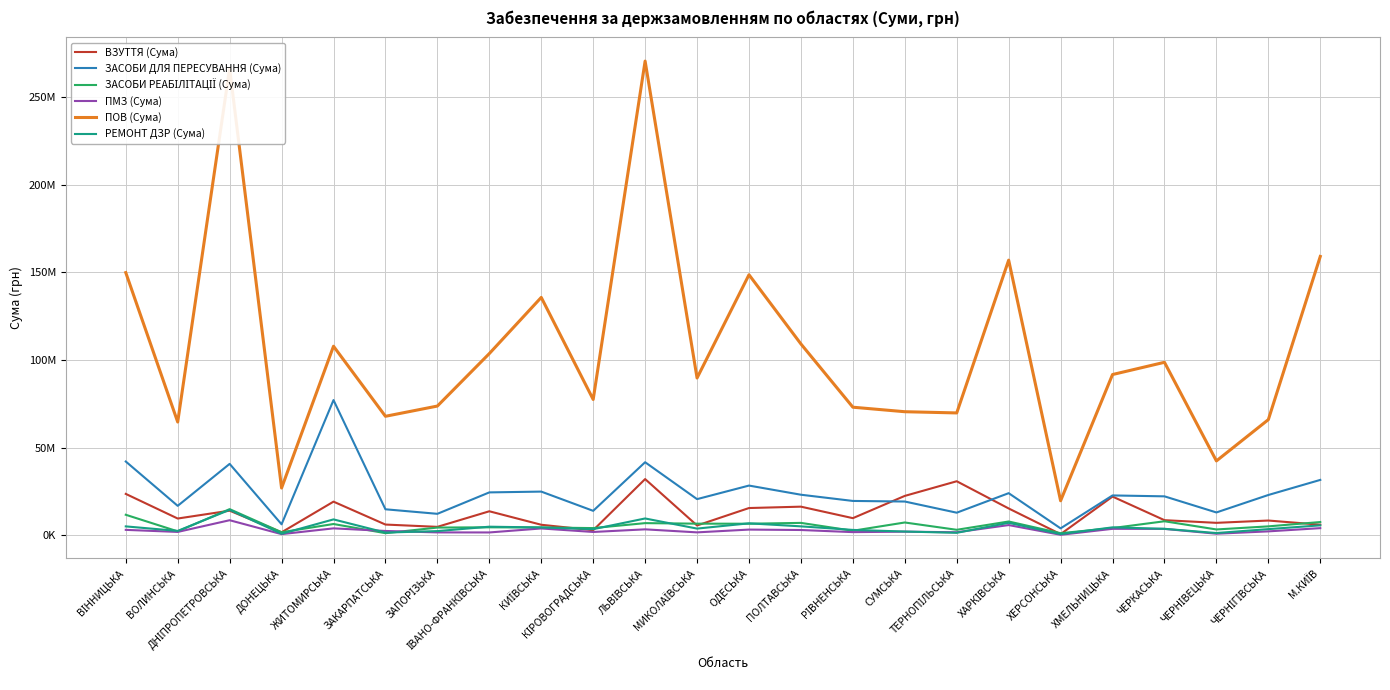

What is the minimum value shown in the chart?

256109.0